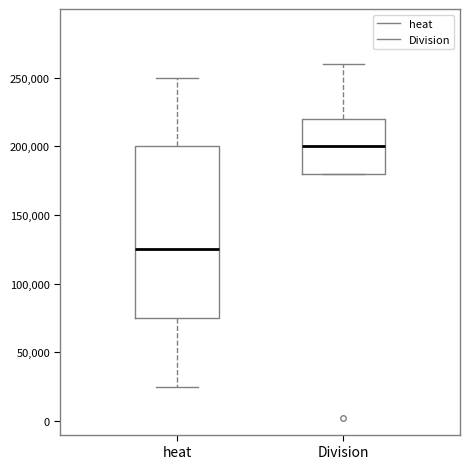

Reading left to right, read every box against the y-axis: the position of its median line, the range the box covers, and the ends of its whiskers. The values are not printed on the chart, so give them approximately, as read against the axis.

heat: median 125000, box 75000 to 200000, whiskers 25000 to 250000
Division: median 200000, box 180000 to 220000, whiskers 180000 to 260000